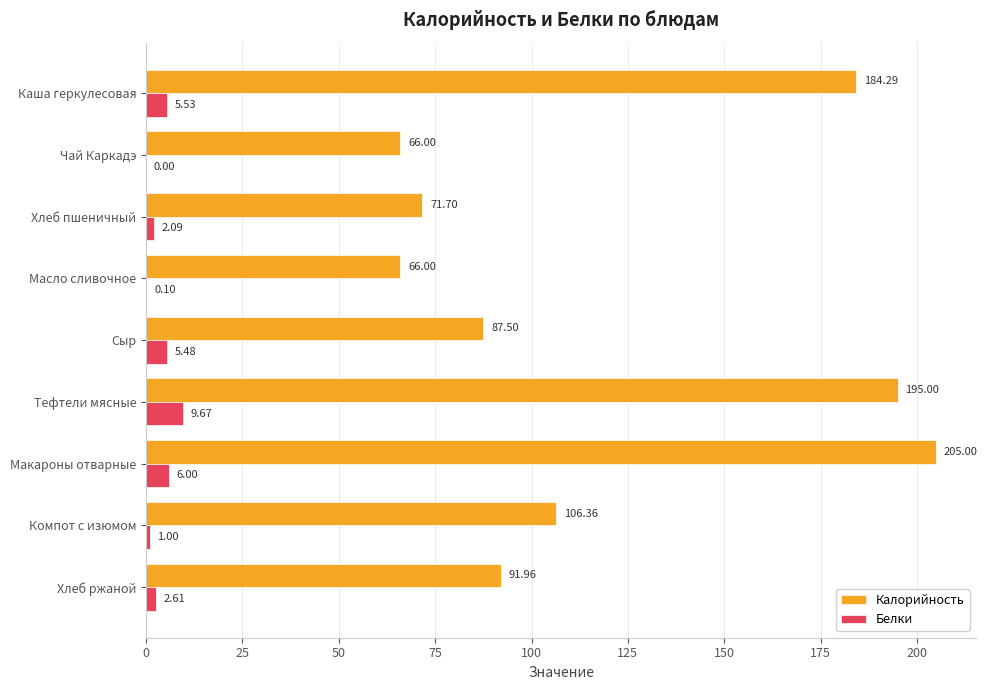

What is the total value across all series at Сыр?

93.0